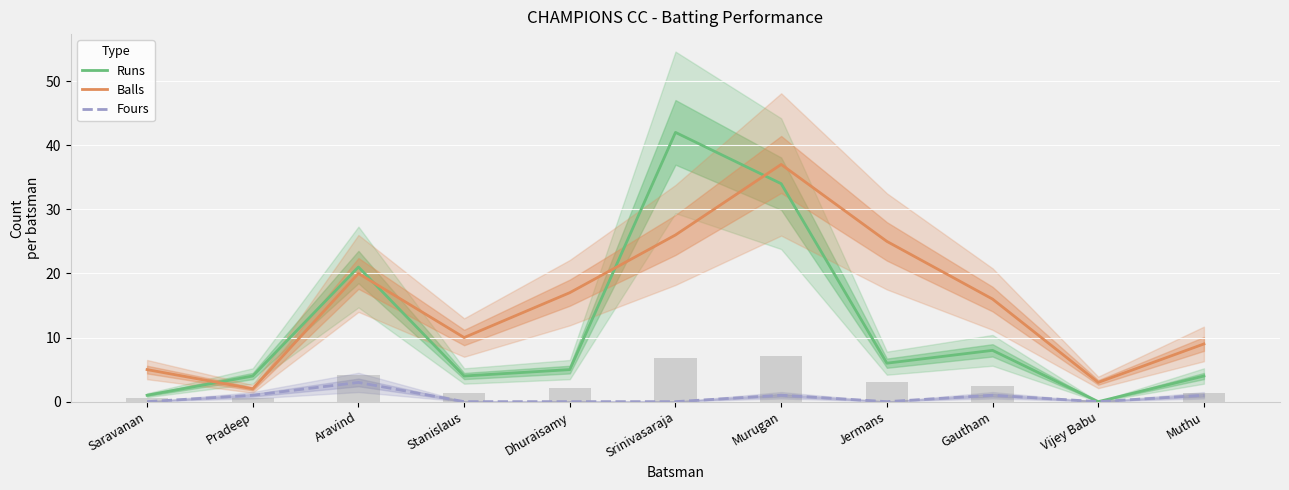

Reading left to right, transcribe all the data shown in this chart.

Runs: Saravanan=1	Pradeep=4	Aravind=21	Stanislaus=4	Dhuraisamy=5	Srinivasaraja=42	Murugan=34	Jermans=6	Gautham=8	Vijey Babu=0	Muthu=4
Balls: Saravanan=5	Pradeep=2	Aravind=20	Stanislaus=10	Dhuraisamy=17	Srinivasaraja=26	Murugan=37	Jermans=25	Gautham=16	Vijey Babu=3	Muthu=9
Fours: Saravanan=0	Pradeep=1	Aravind=3	Stanislaus=0	Dhuraisamy=0	Srinivasaraja=0	Murugan=1	Jermans=0	Gautham=1	Vijey Babu=0	Muthu=1